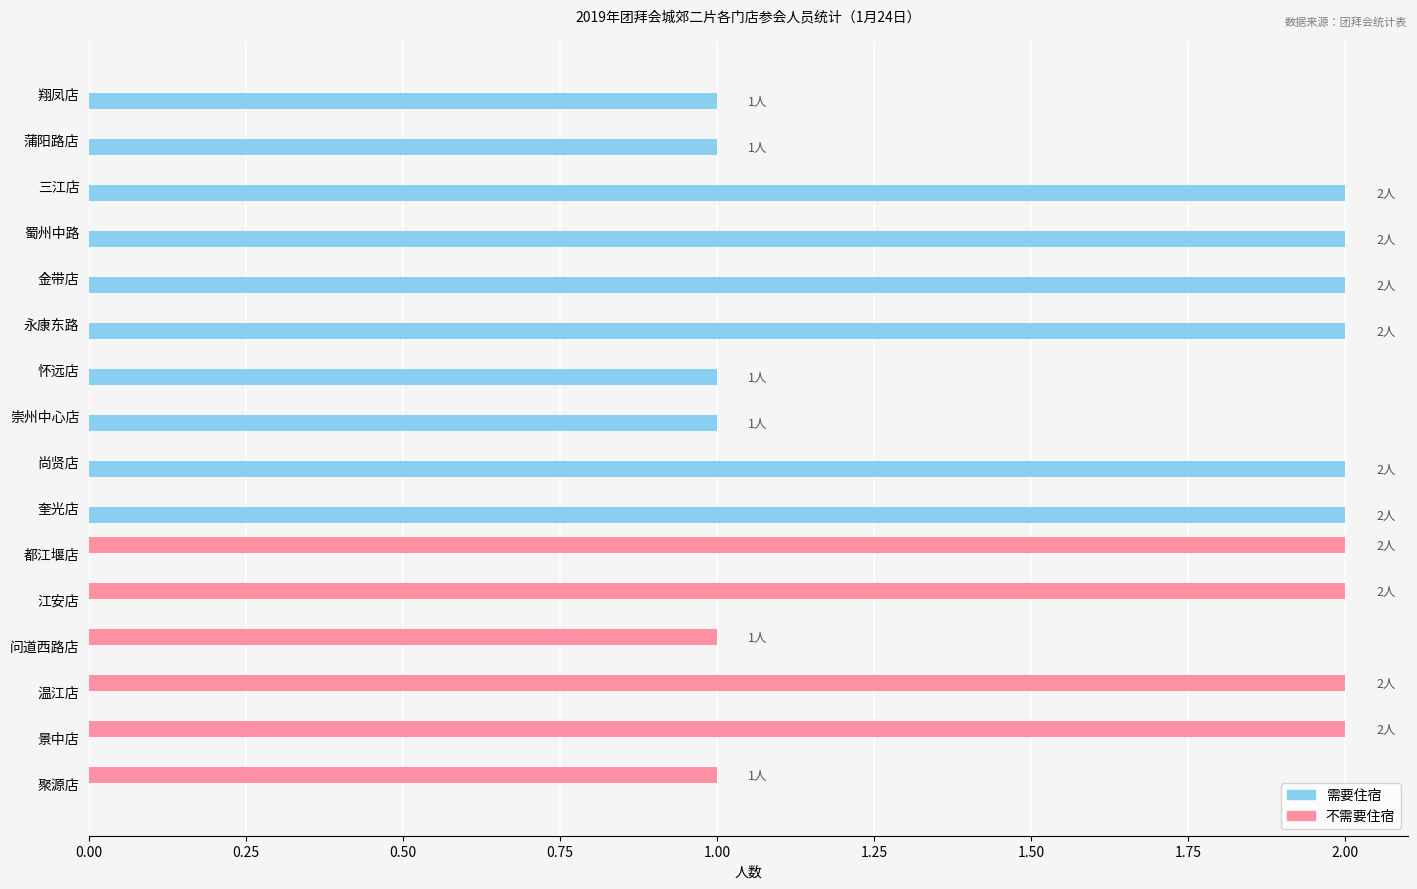

What is the sum of the 需要住宿 values at 蒲阳路店 and 三江店?

3